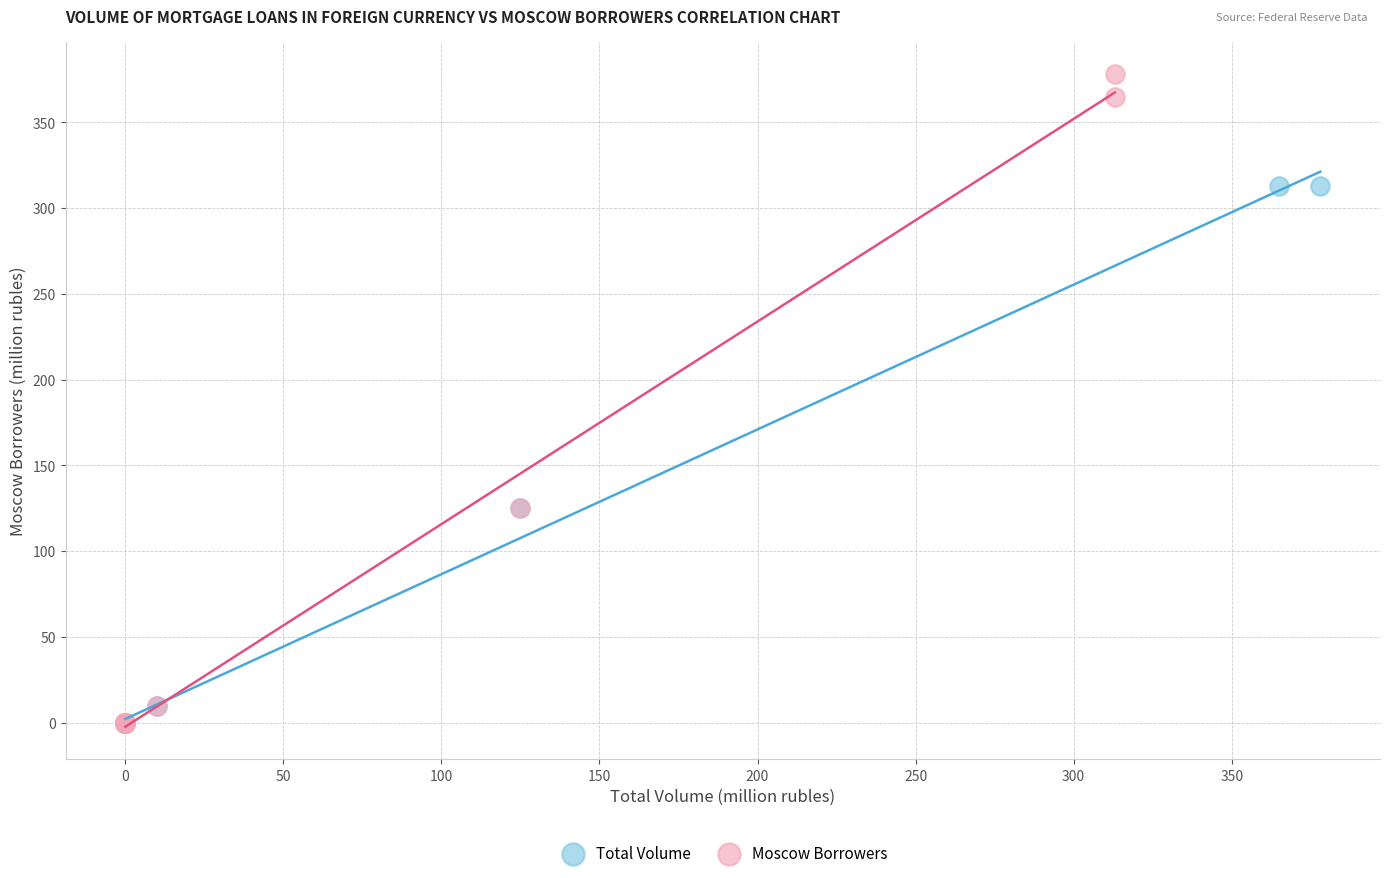

What are all the series names shown in the legend?

Total Volume, Moscow Borrowers